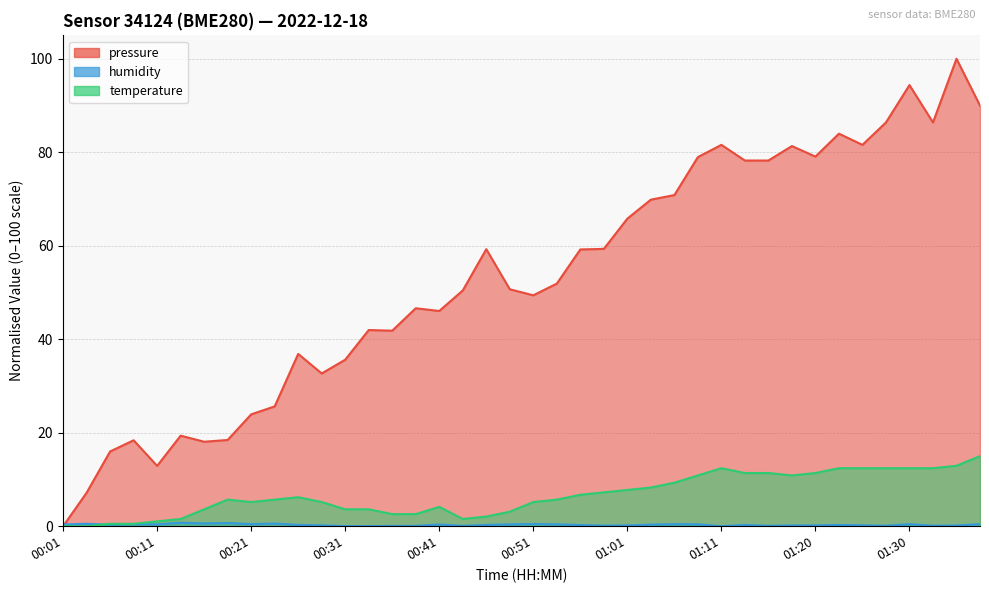

How many data points in humidity are above 0?

39